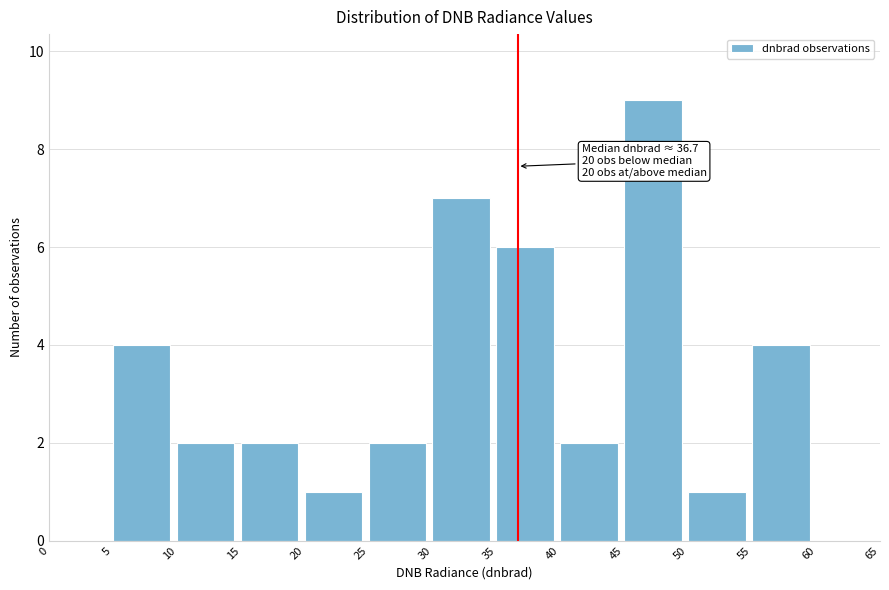

Which range on the x-axis has the tallest bar?

45 to 50